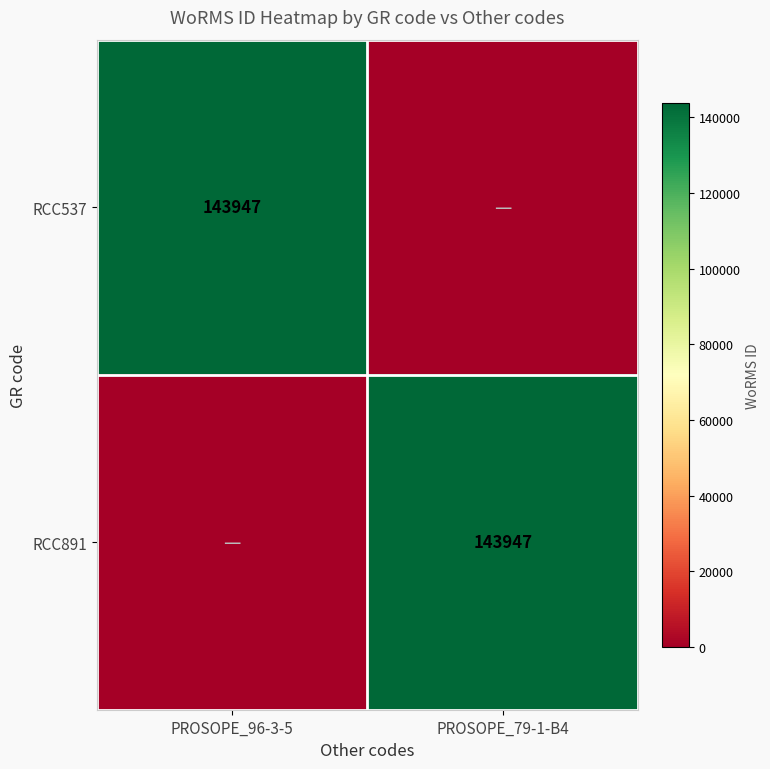

The value of RCC891 at PROSOPE_79-1-B4 is 143947. True or false?

True